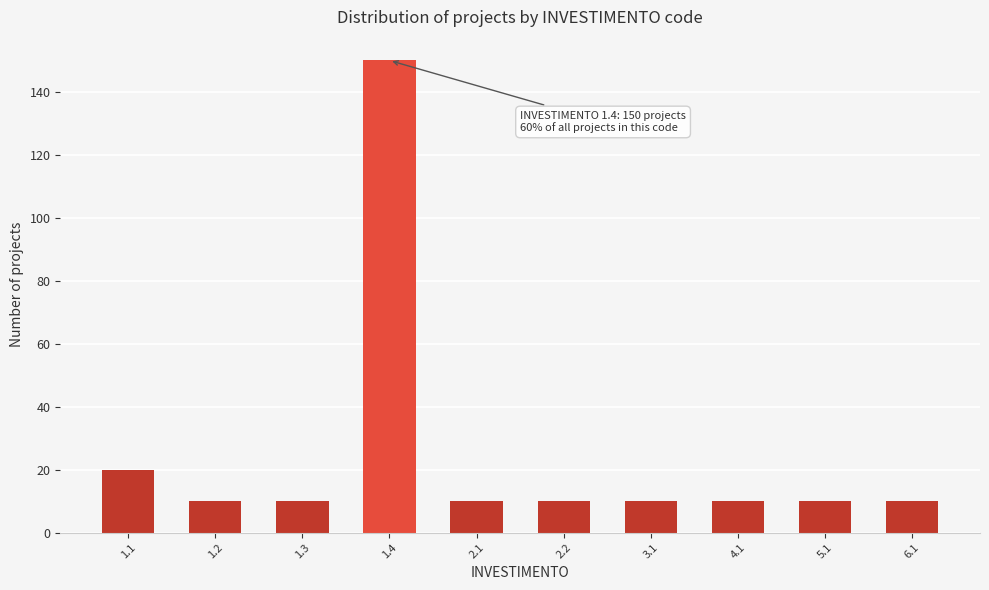

Reading left to right, transcribe all the data shown in this chart.

1.1=20	1.2=10	1.3=10	1.4=150	2.1=10	2.2=10	3.1=10	4.1=10	5.1=10	6.1=10